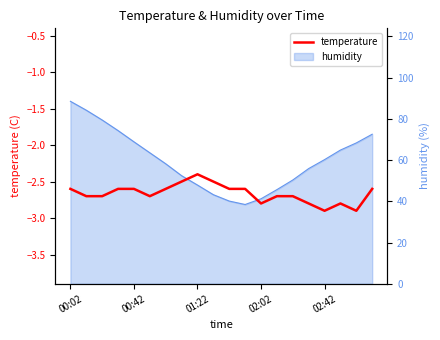

What is the maximum value shown in the chart?

-2.4